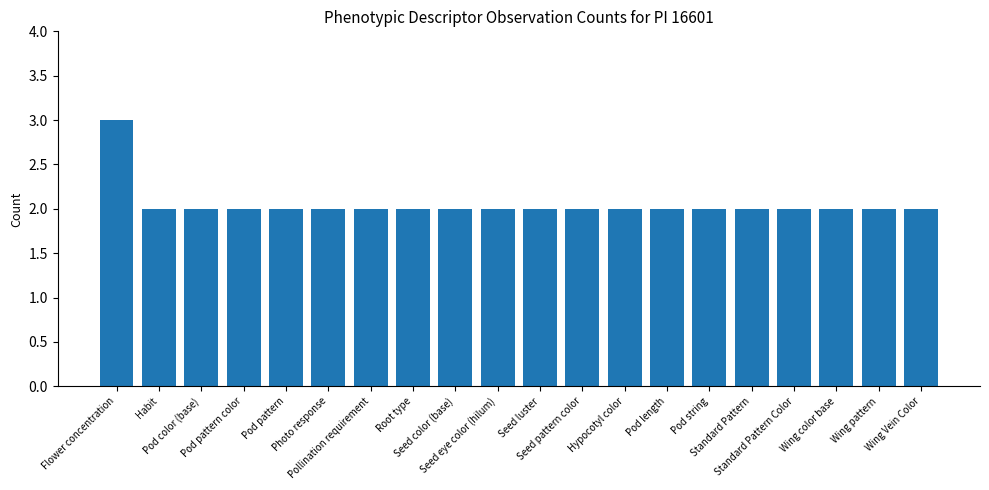

Reading left to right, transcribe all the data shown in this chart.

3	2	2	2	2	2	2	2	2	2	2	2	2	2	2	2	2	2	2	2